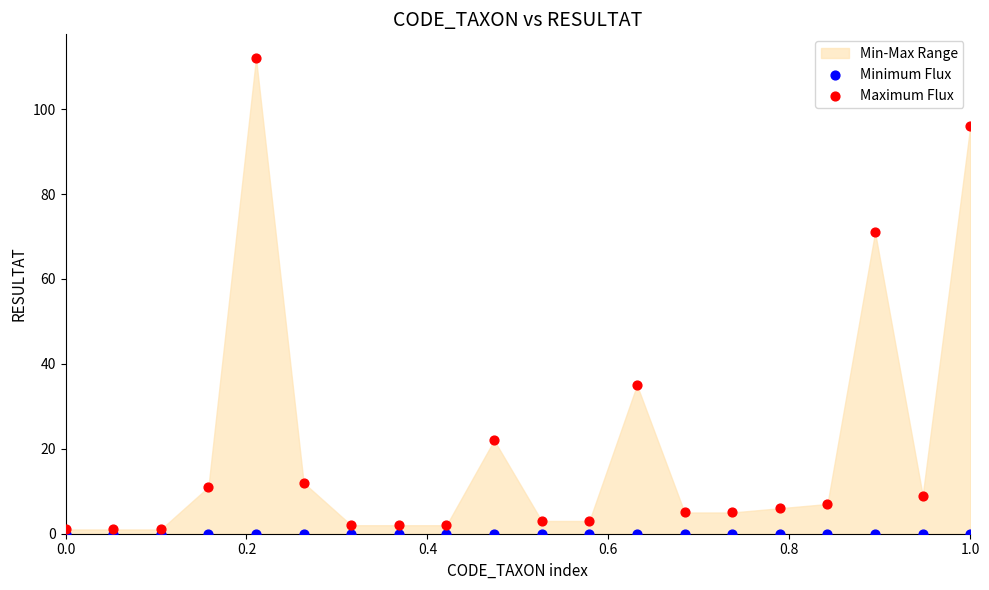

Which series contains the highest Y value?

Maximum Flux